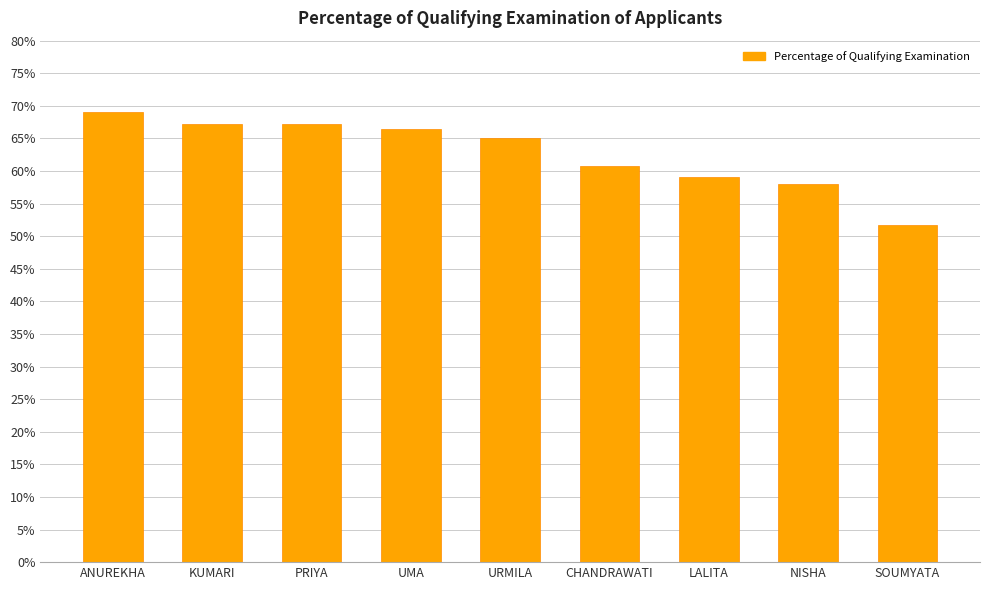

The chart shows a value of 107.8 at ANUREKHA. True or false?

False